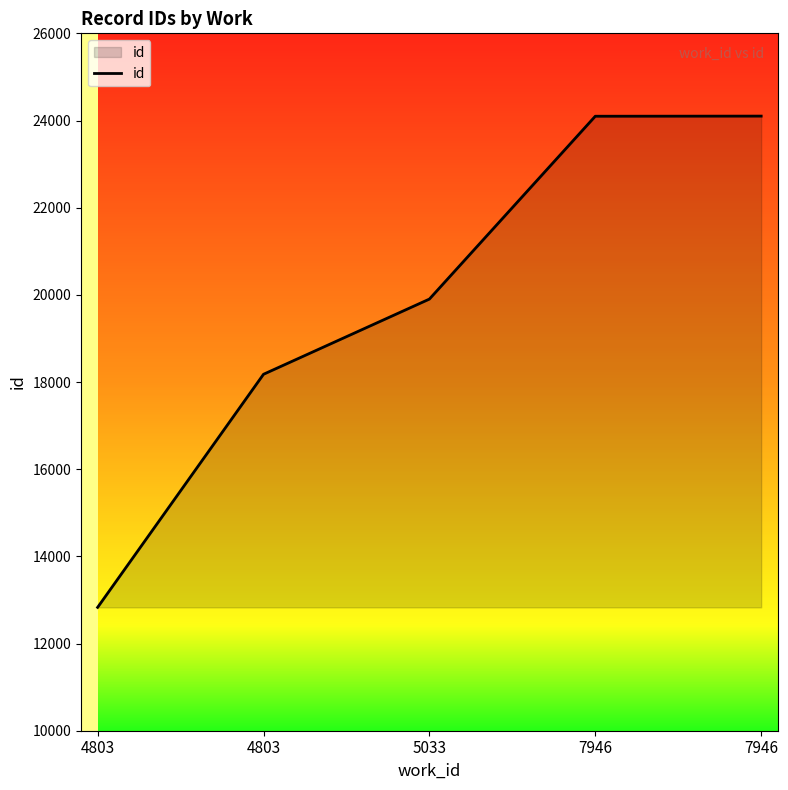

The chart shows a value of 24101 at 7946. True or false?

True